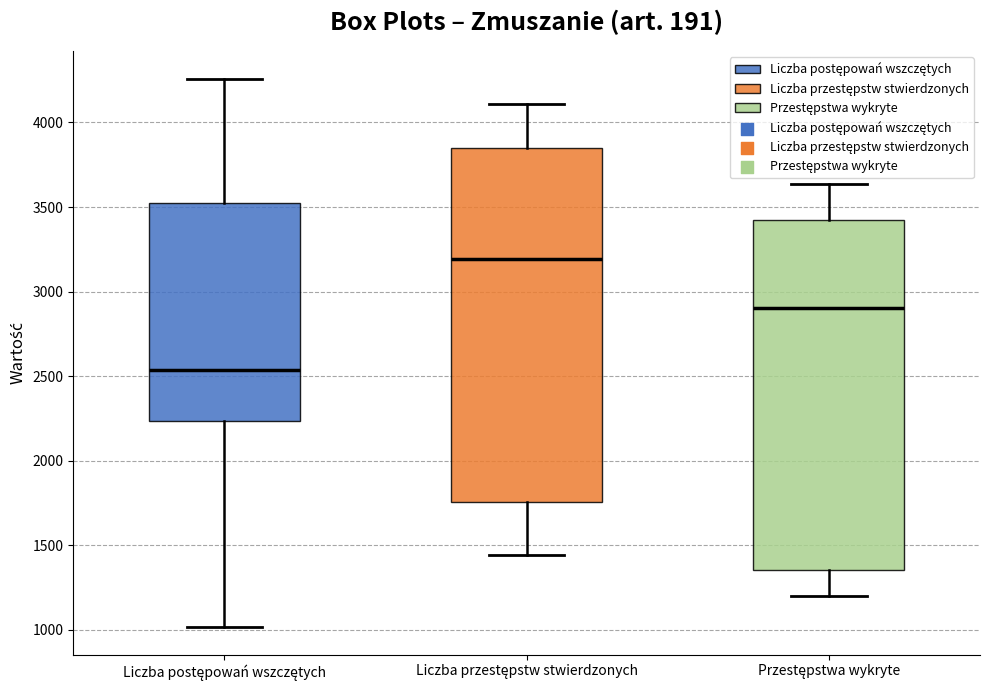

Which box has the lowest median line?

Liczba postępowań wszczętych